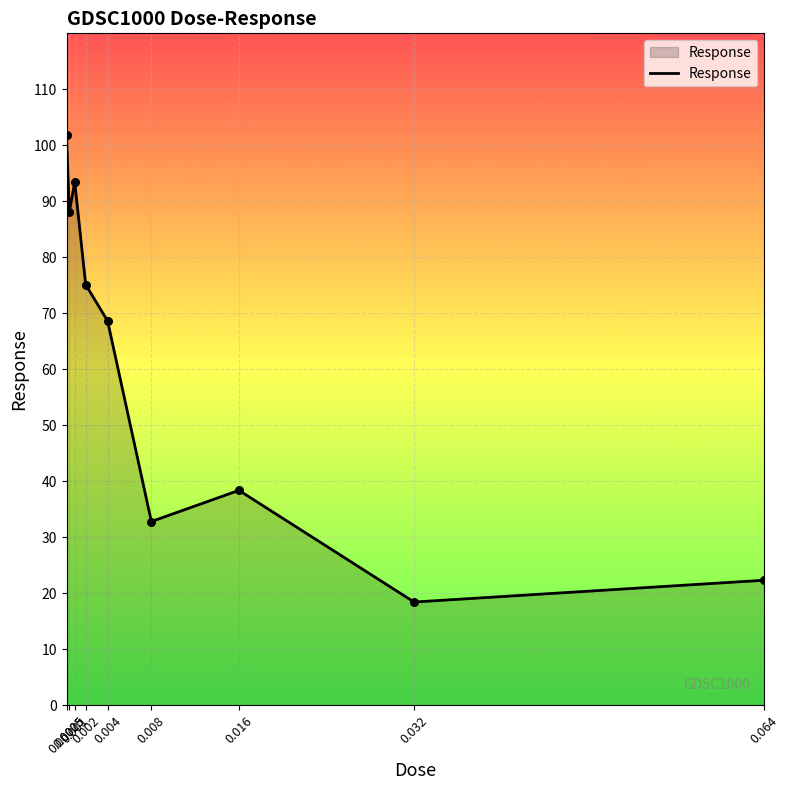

What is the change in value from 0.00025 to 0.016?

-63.4